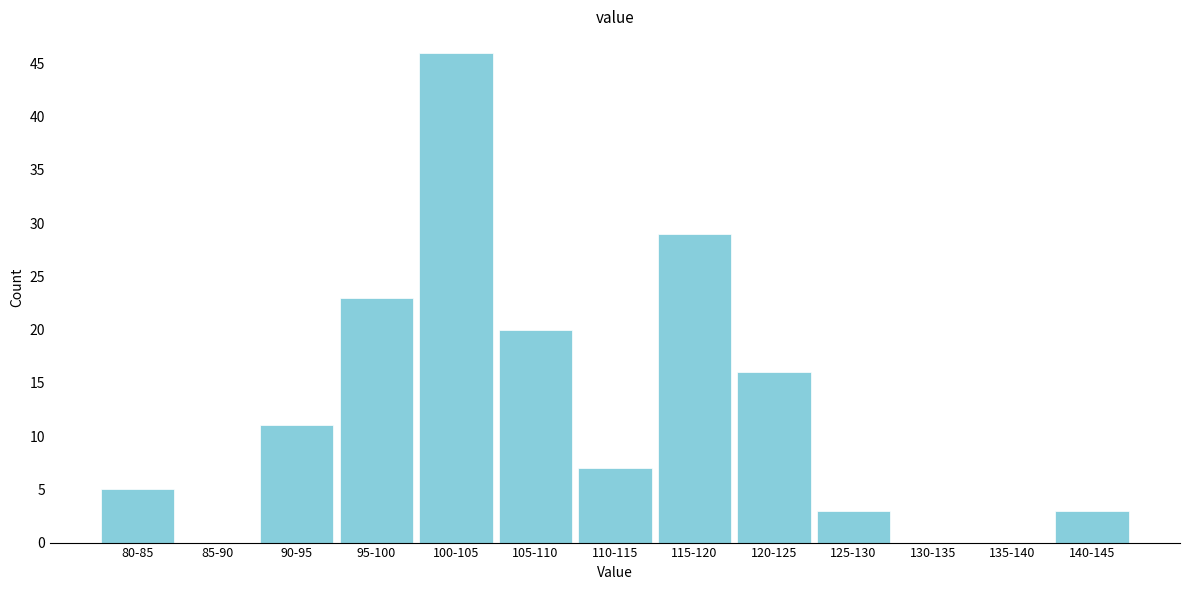

Reading left to right, what are all the values shown in this chart?

80-85=5	85-90=0	90-95=11	95-100=23	100-105=46	105-110=20	110-115=7	115-120=29	120-125=16	125-130=3	130-135=0	135-140=0	140-145=3